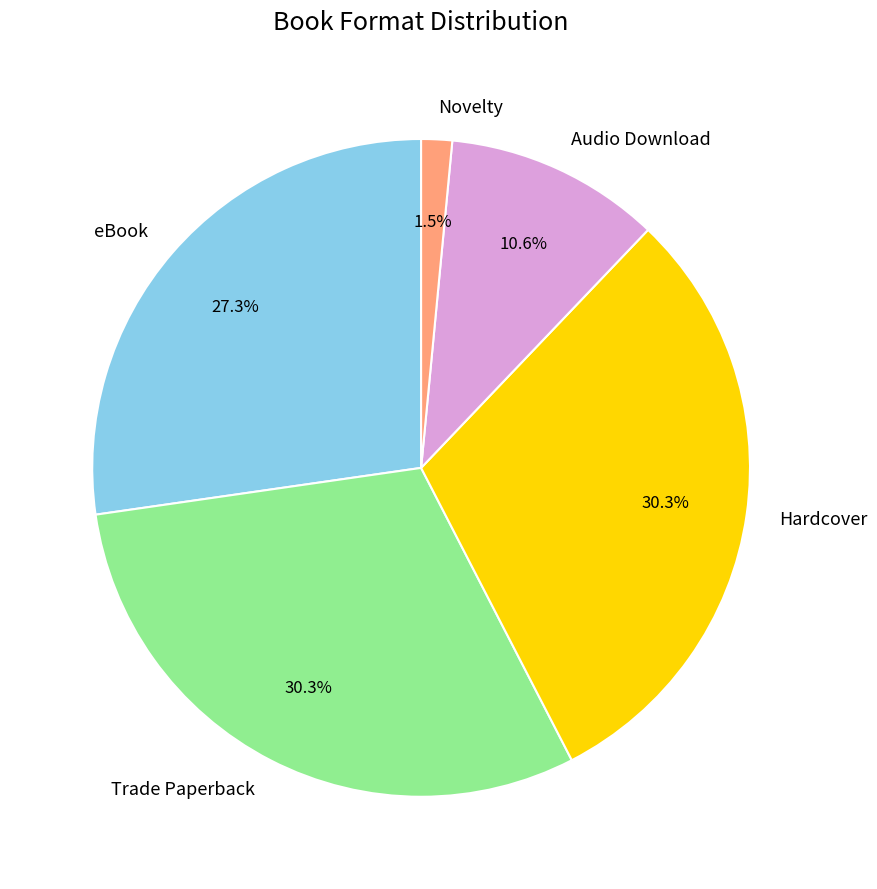

What is the ratio of the value at Hardcover to the value at Audio Download?

2.9